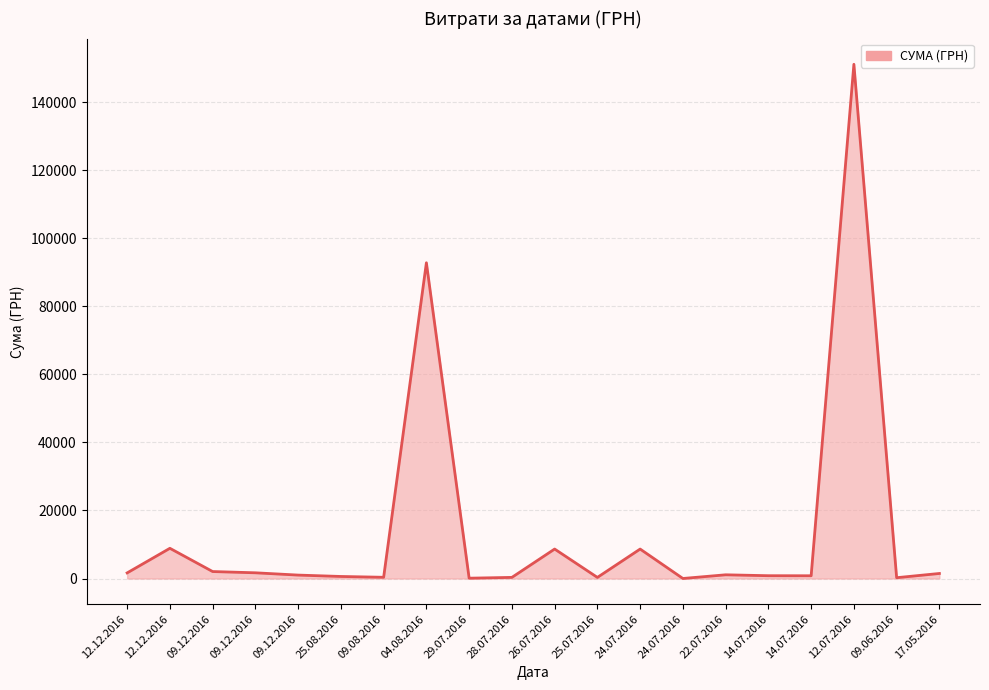

What is the greatest value displayed?

151115.9